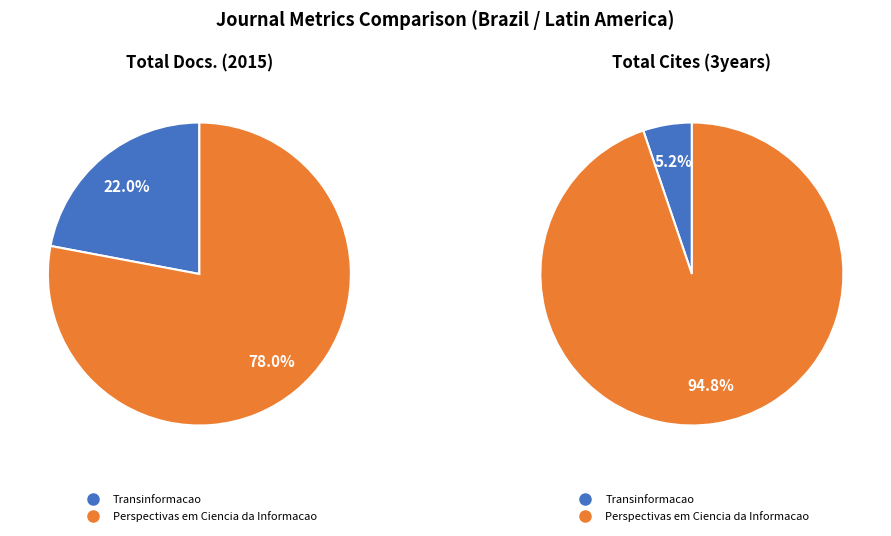

What percentage is the Transinformacao slice, to the nearest percent?

22%